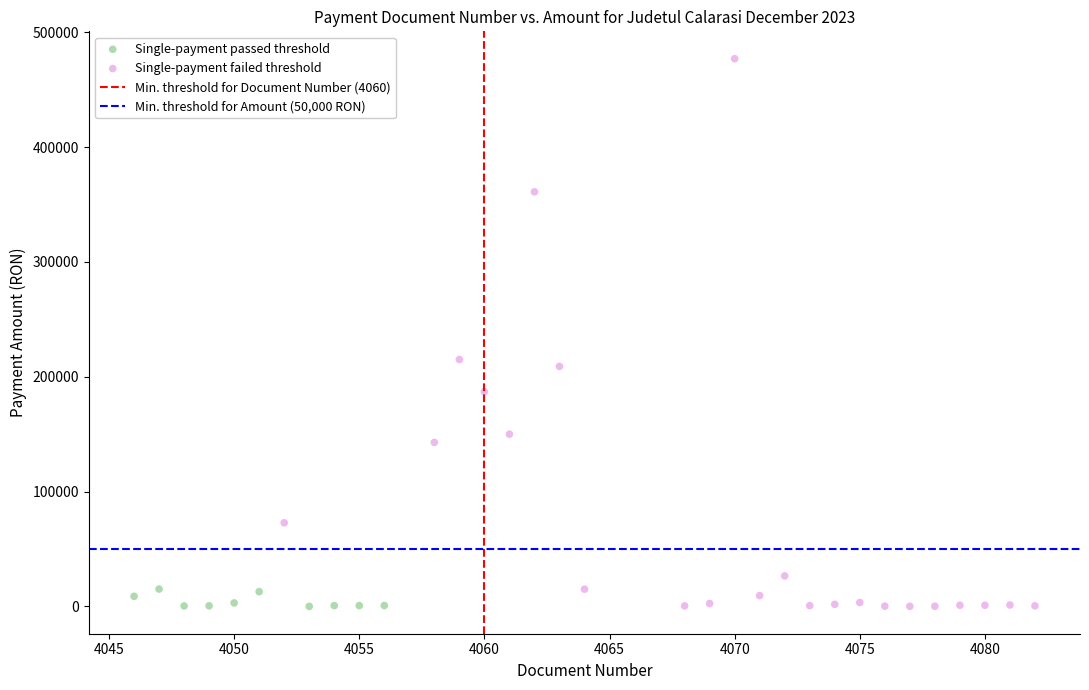

Which series has the widest spread of Y values?

Single-payment failed threshold